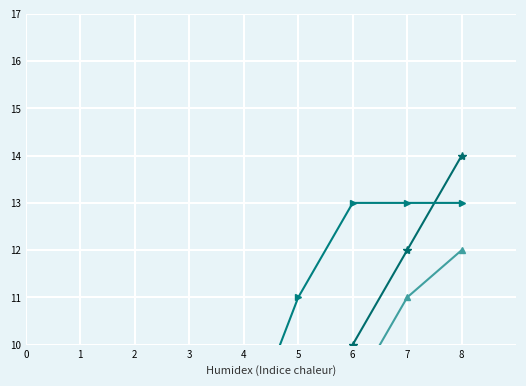

True or false: Boys Events and Mixed/Other intersect in this chart.

False